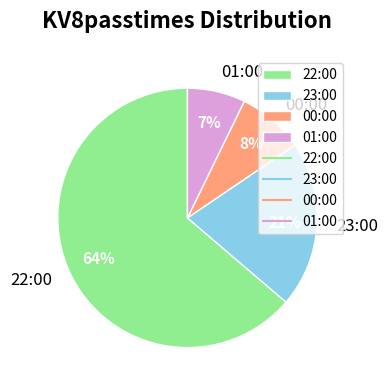

Does 22:00 represent more than half of the total?

Yes